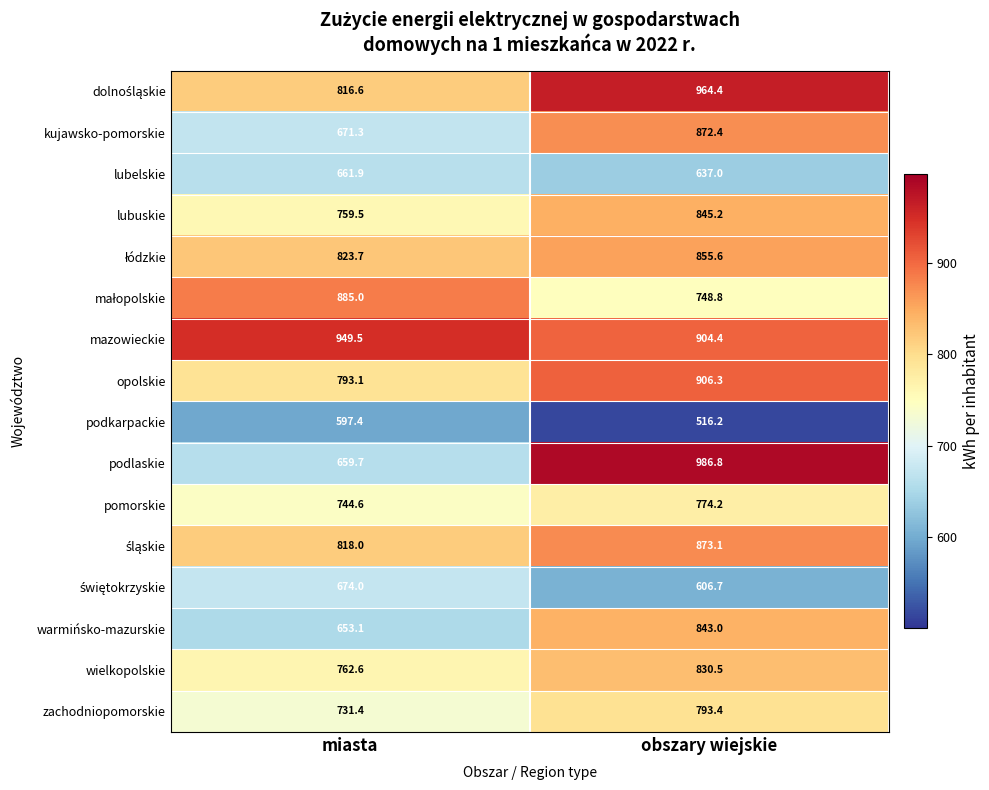

What is the total value across all series at miasta?

12001.4